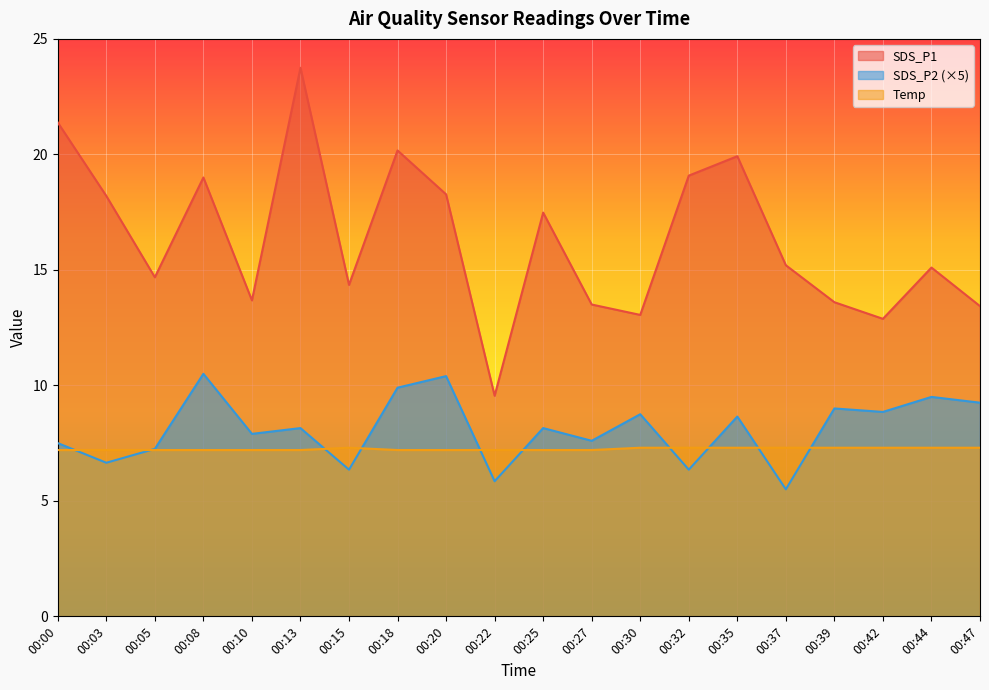

What are all the series names shown in the legend?

SDS_P1, SDS_P2 (×5), Temp